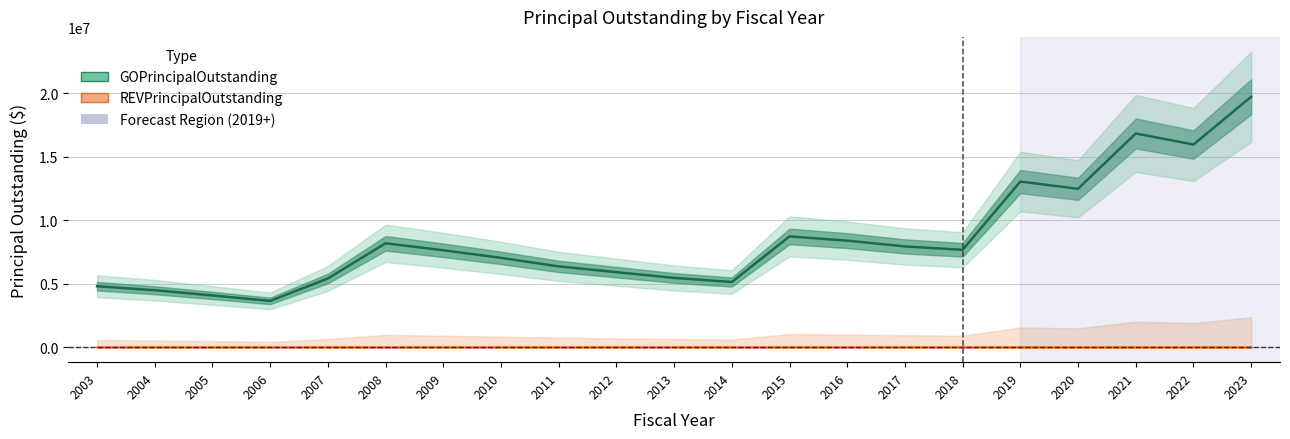

Where is REVPrincipalOutstanding nearest to the value 0?

2003